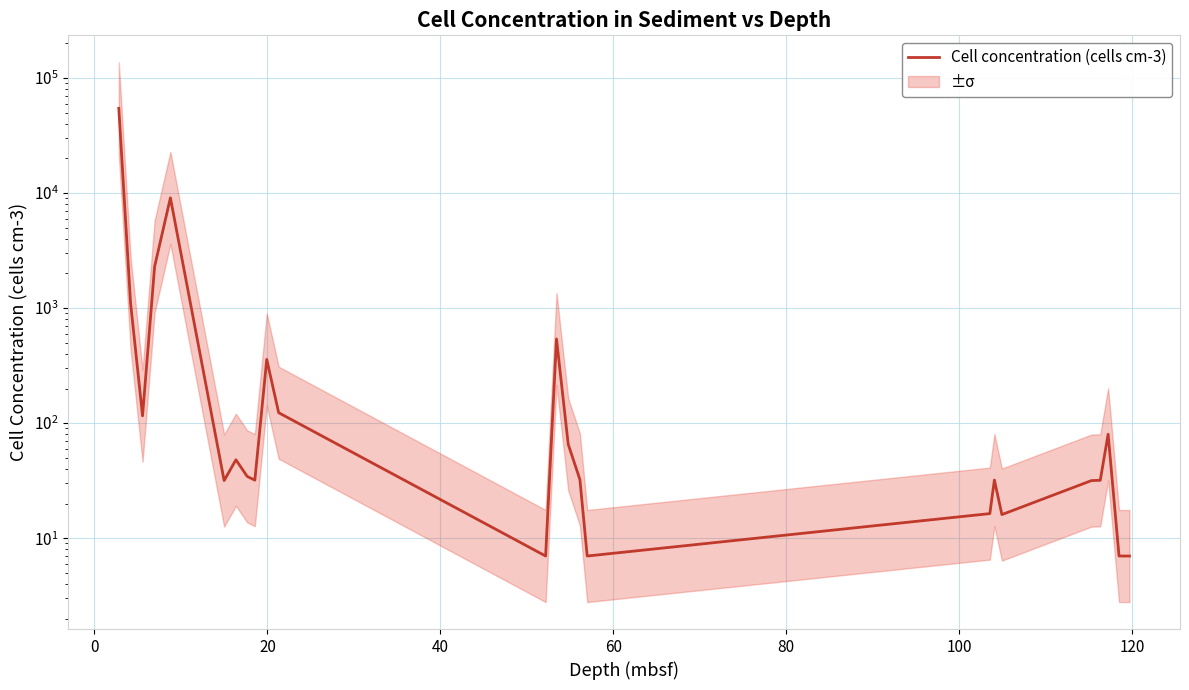

How many categories are shown in the chart?

24